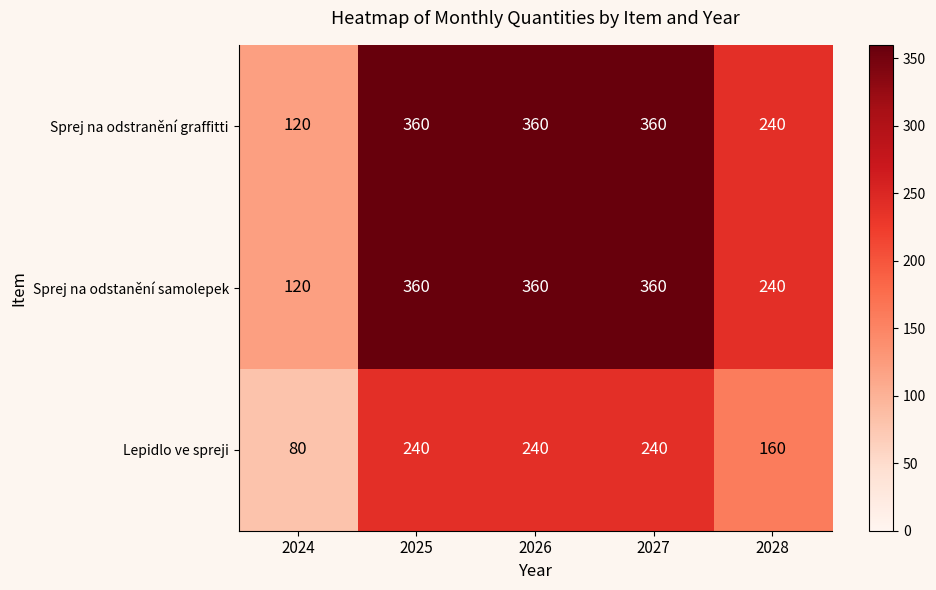

Read the Sprej na odstanění samolepek value at 2028, to the nearest 10.

240